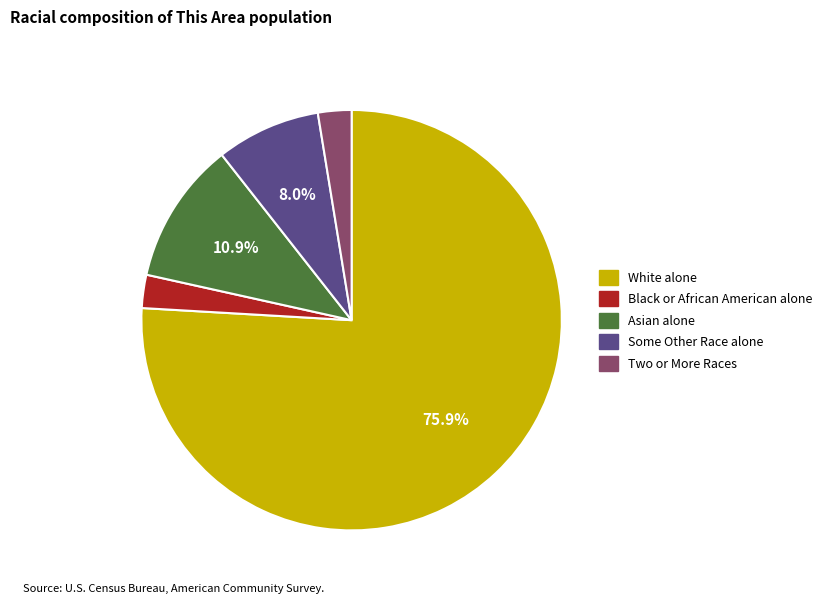

What is the largest slice in the pie chart?

White alone